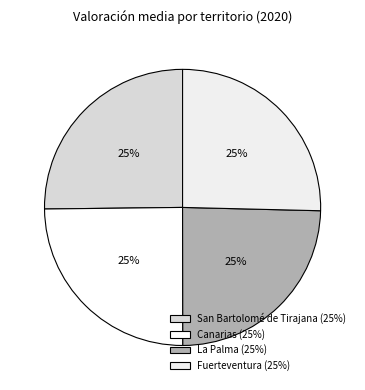

How many segments does this pie chart have?

4